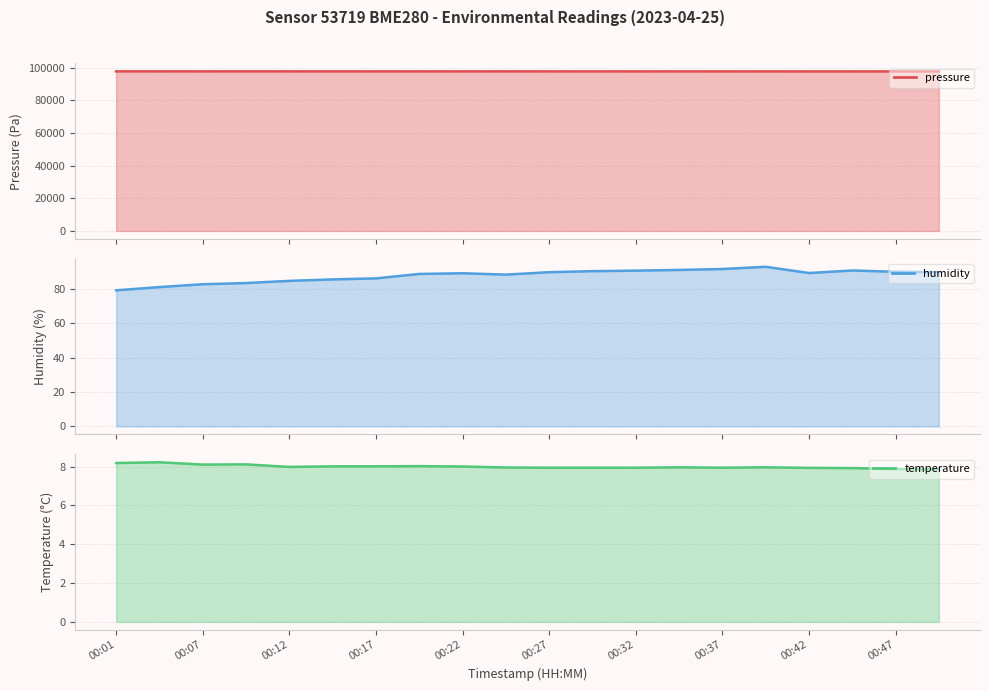

Which series has the widest spread of values?

pressure